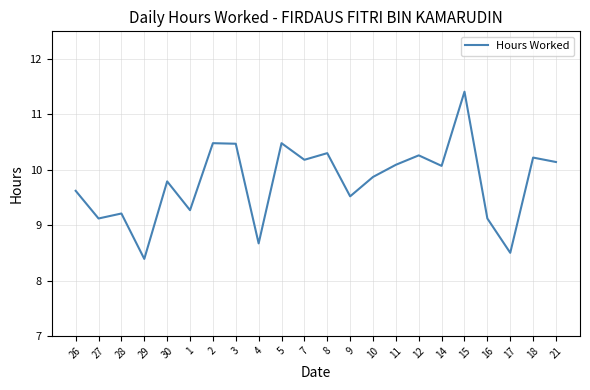

What position from the left is 4?

9